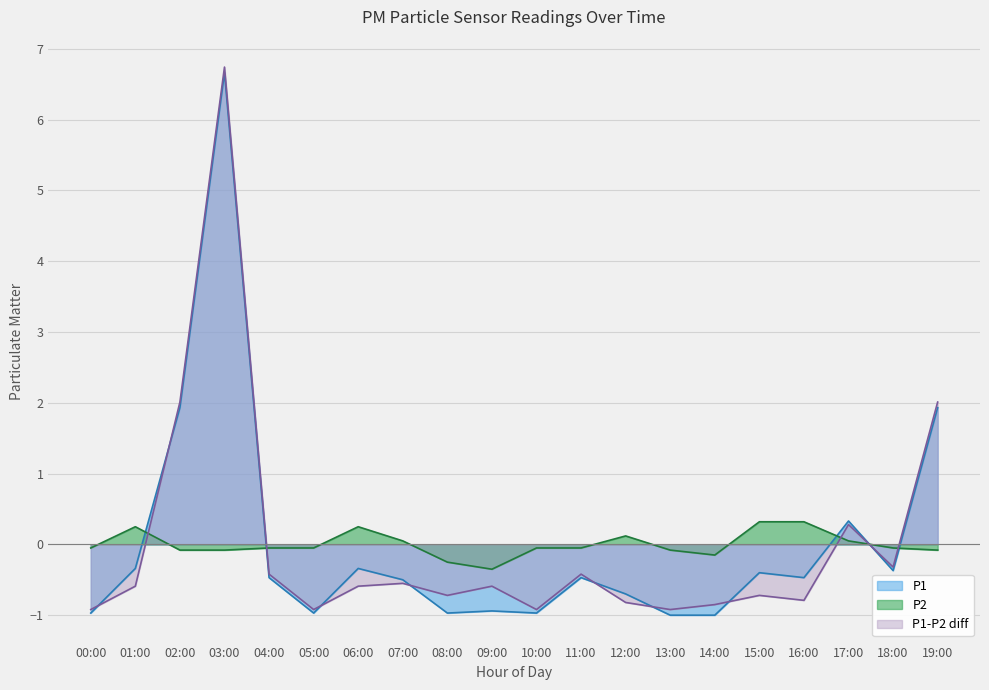

Where do P1-P2 diff and P2 first cross each other?

01:00 and 02:00